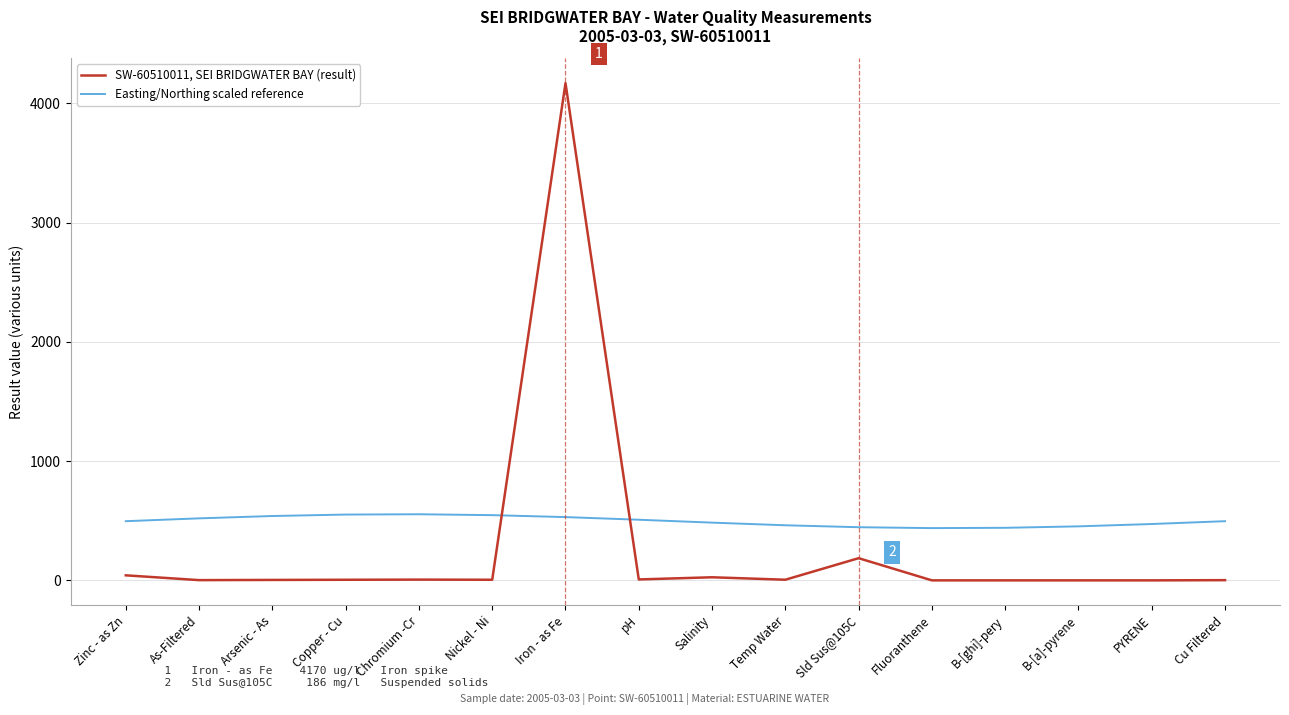

Does the chart display data point markers on the line(s)?

No